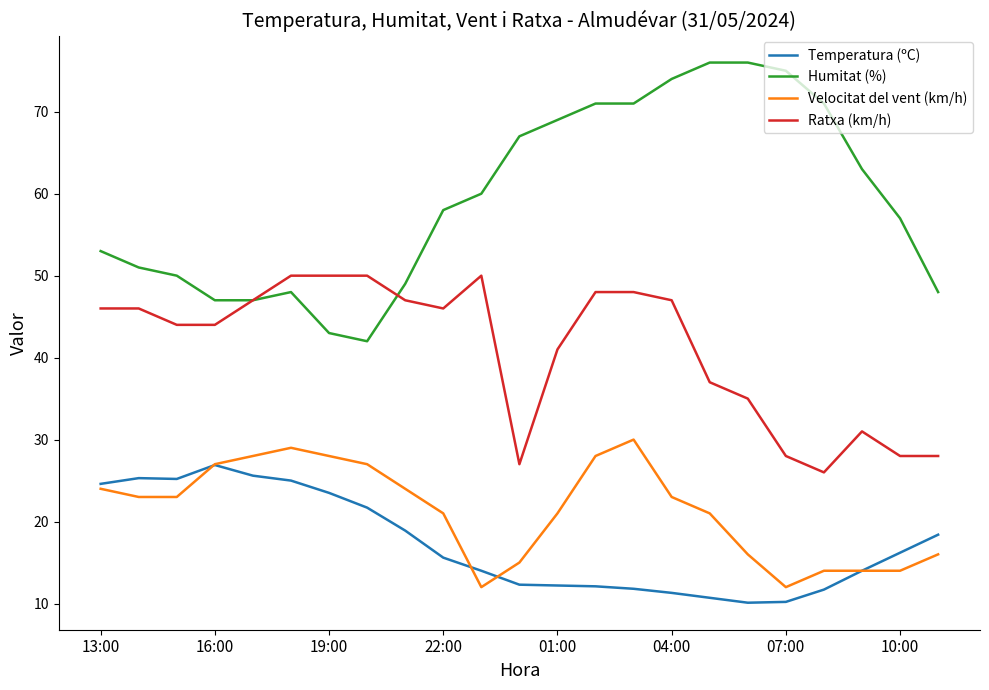

True or false: Humitat (%) and Velocitat del vent (km/h) cross at least once.

False